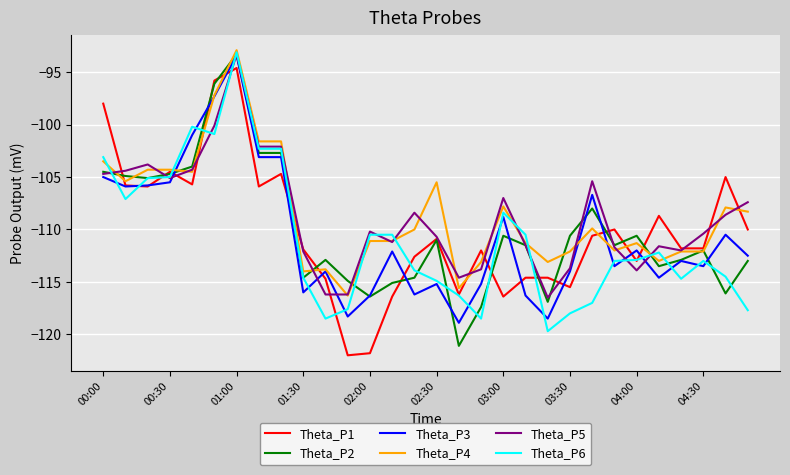

What is the highest value of the Theta_P5 series?

-93.3